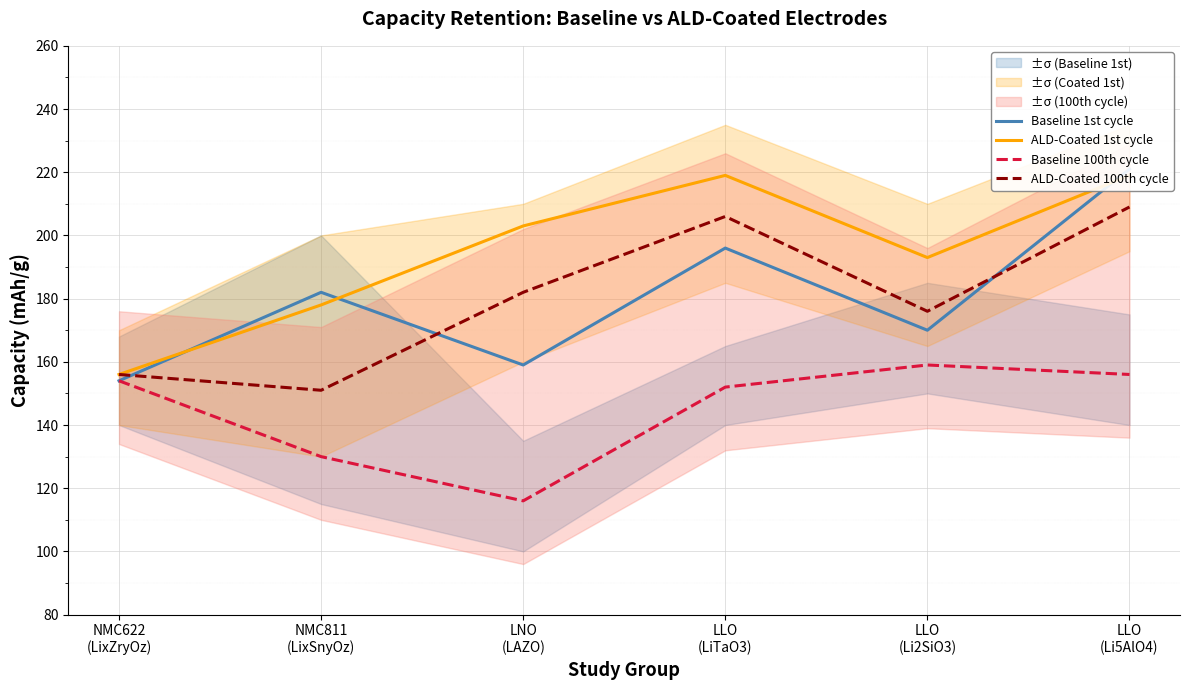

What is the difference between the ALD-Coated 1st cycle values at LNO
(LAZO) and LLO
(Li5AlO4)?

16